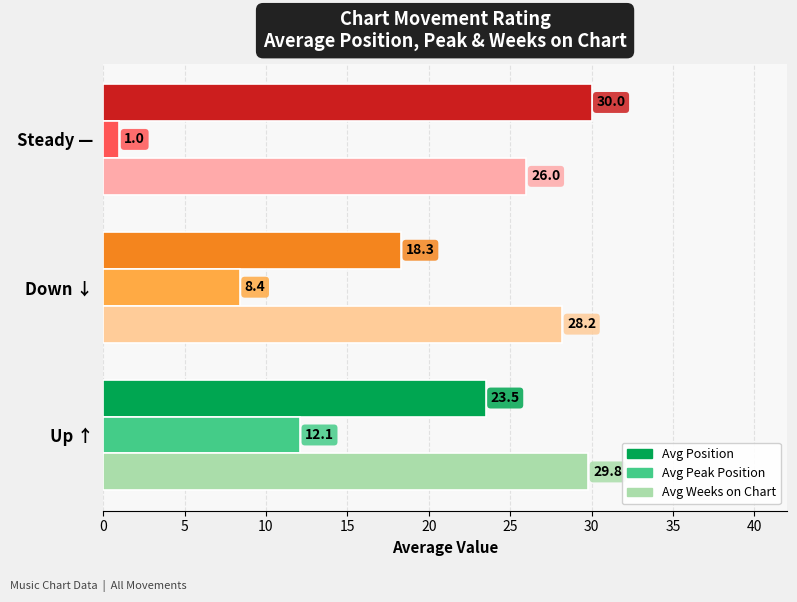

Which series has the widest spread of values?

Avg Position